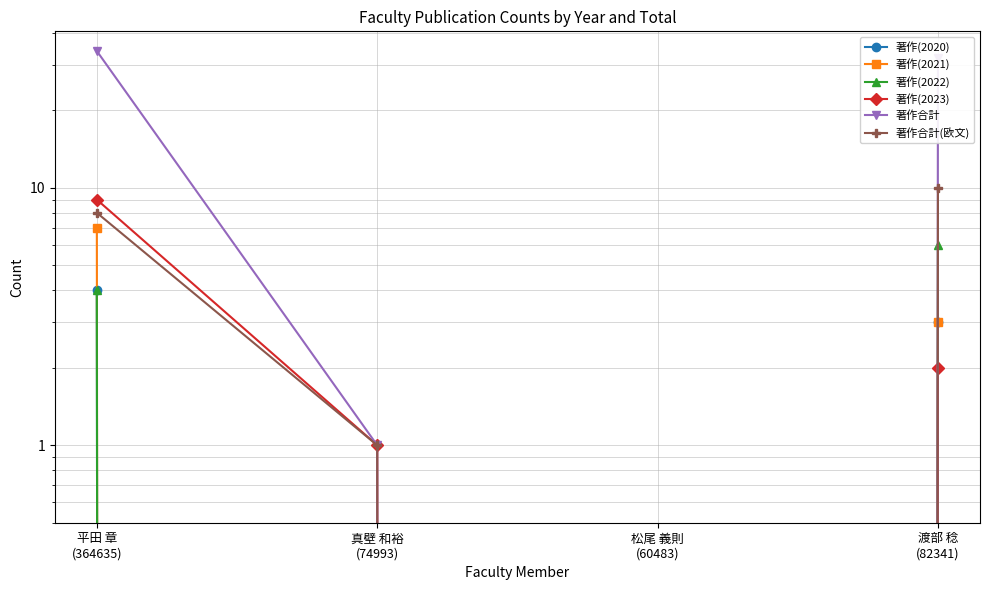

Where does the 著作(2022) series first go above 4?

渡部 稔
(82341)